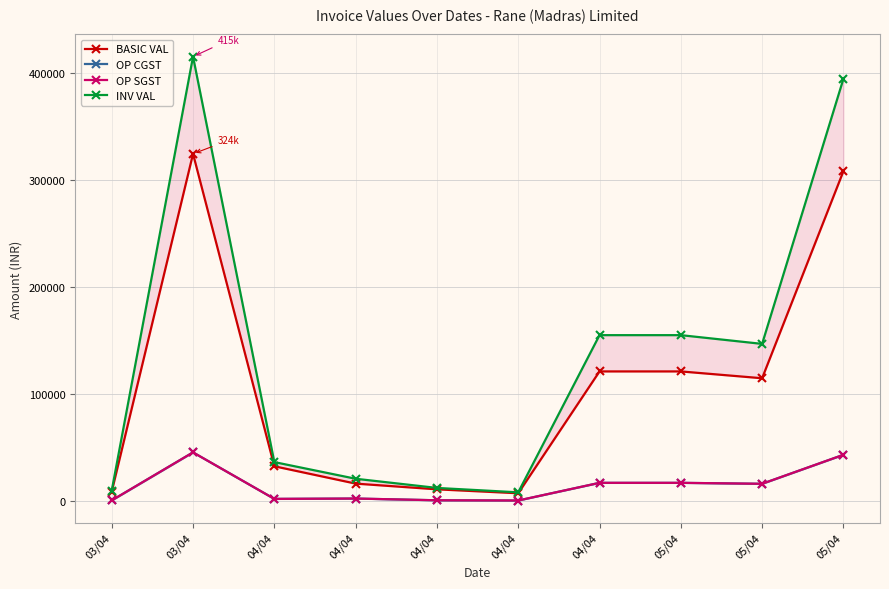

At how many categories does at least one series exceed 412956?

1